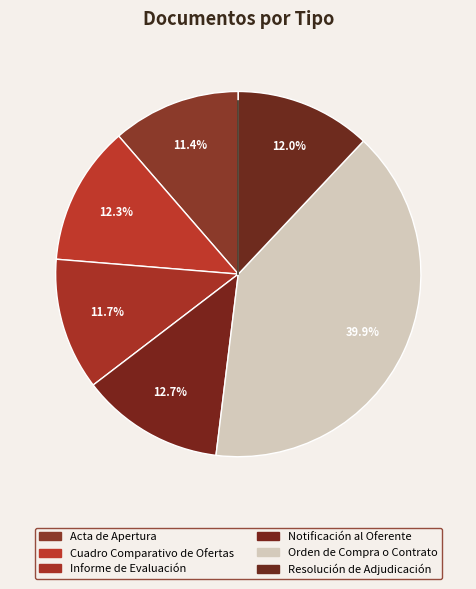

How many segments does this pie chart have?

6